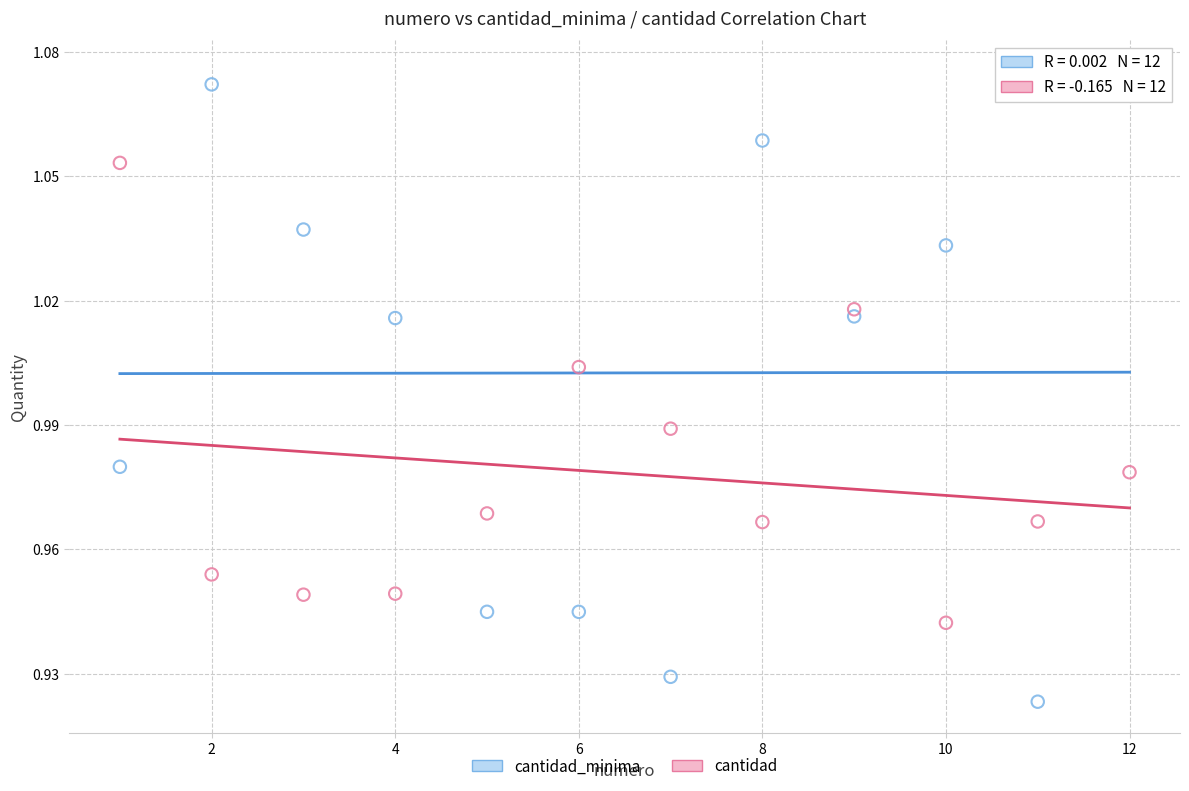

What are all the series names shown in the legend?

cantidad_minima, cantidad